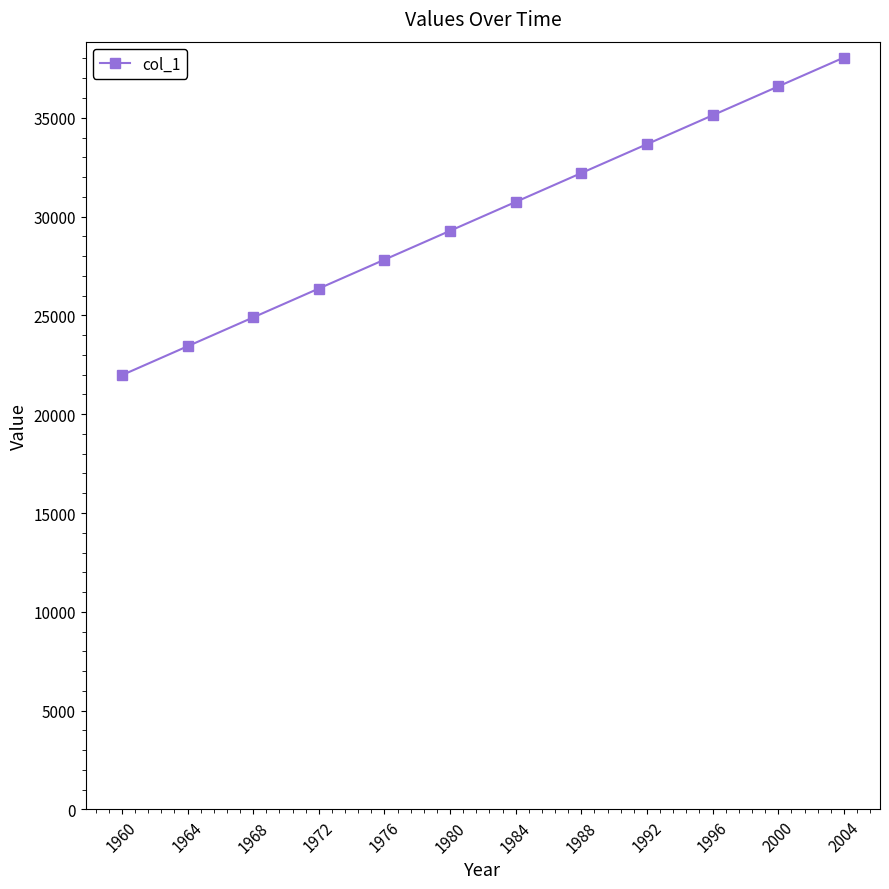

Reading left to right, extract all data points from this chart.

21975	23436	24897	26358	27819	29280	30741	32202	33663	35124	36585	38046